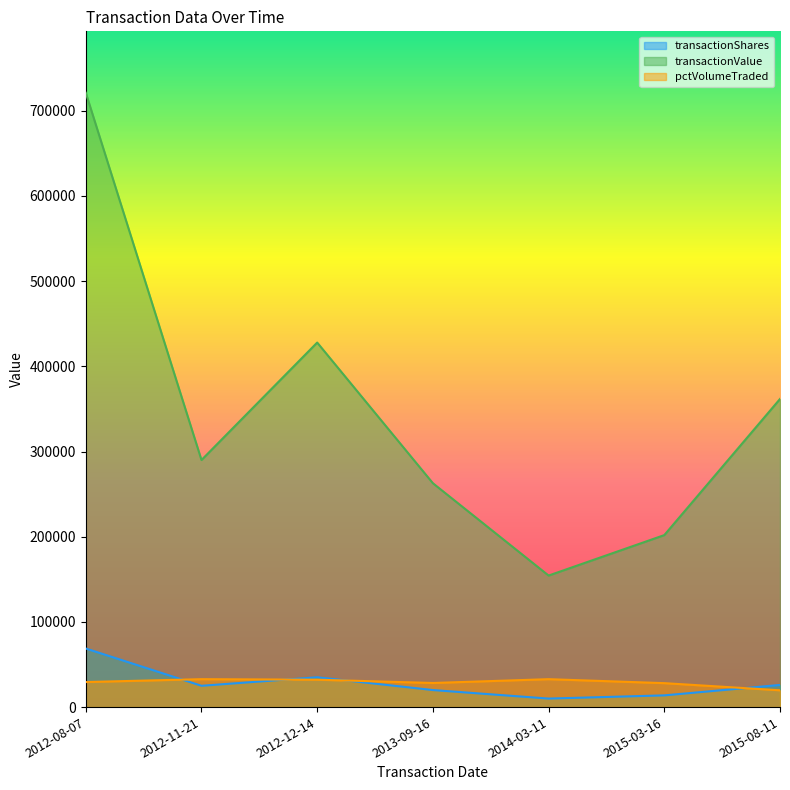

Where do transactionShares and pctVolumeTraded first cross each other?

2012-08-07 and 2012-11-21